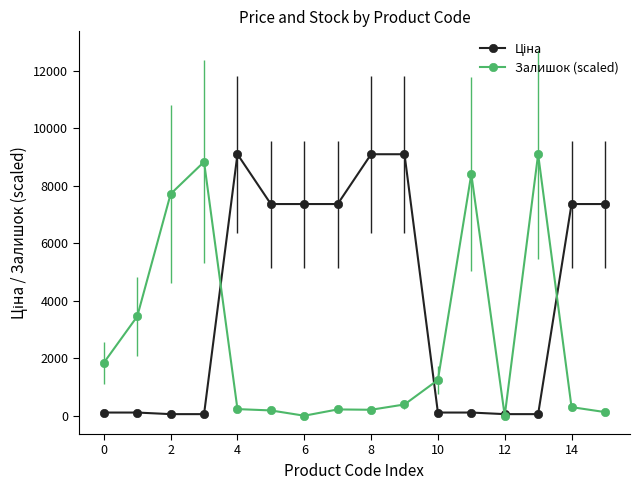

At how many categories does at least one series exceed 1574?

14